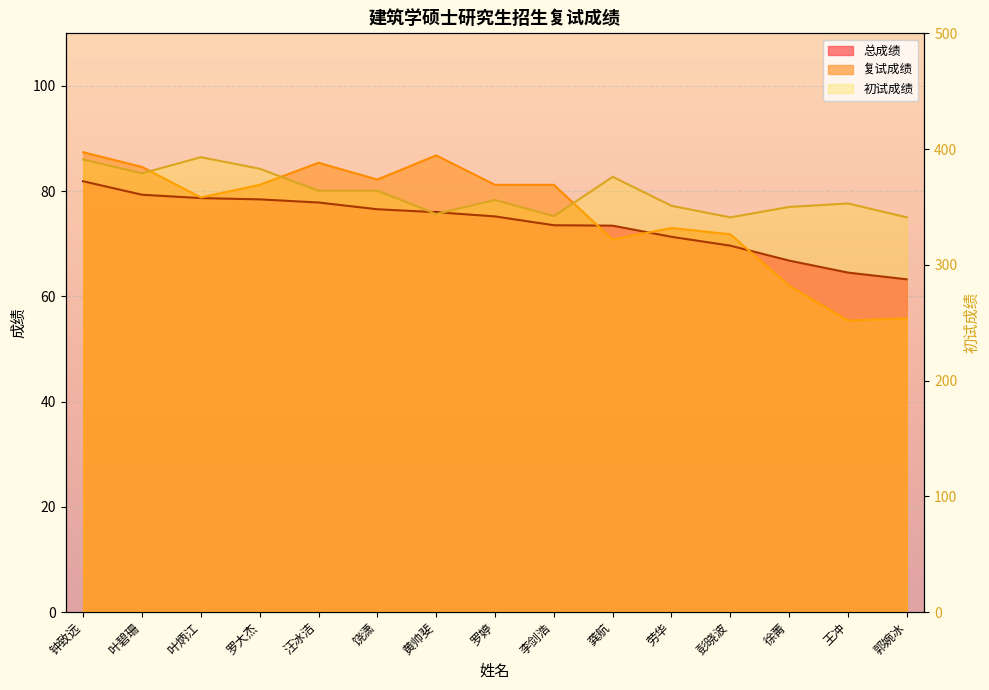

Where is 总成绩 nearest to the value 72?

劳华